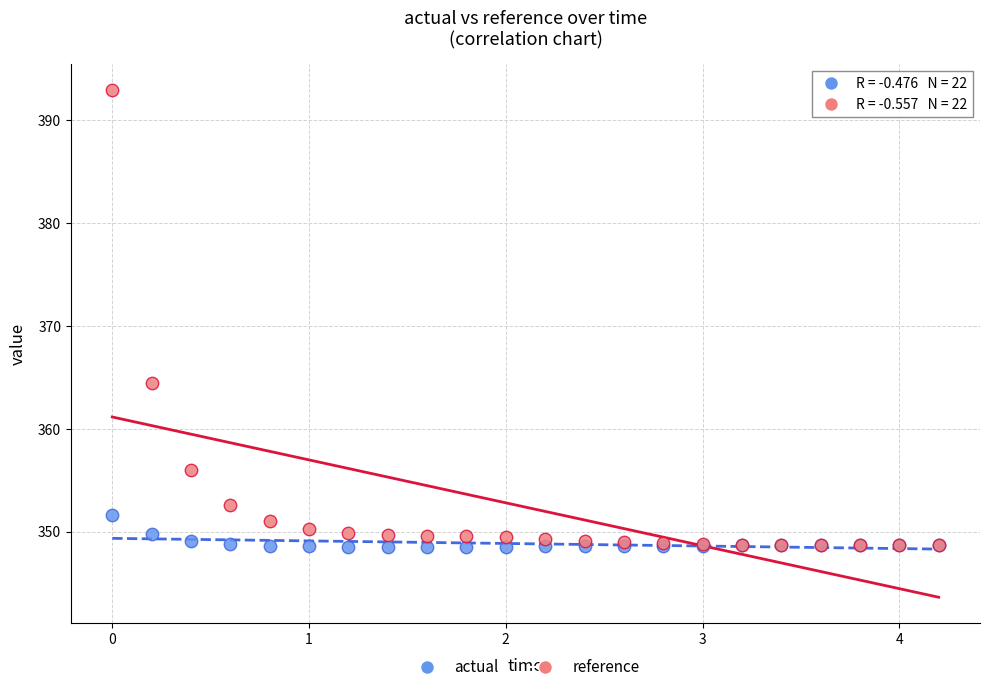

In the reference series, what Y value is closest to 370?

364.5